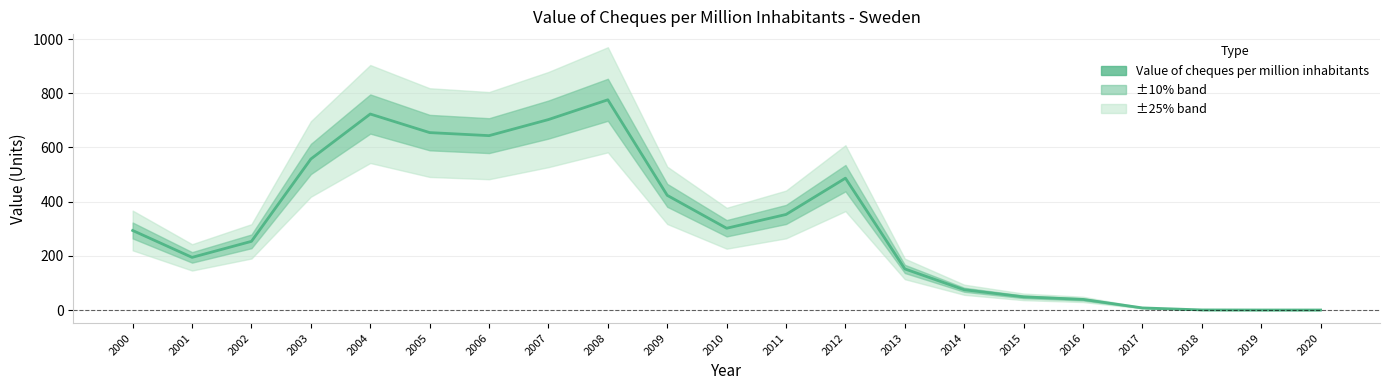

List the labels in order of value, largest first.

2008, 2004, 2007, 2005, 2006, 2003, 2012, 2009, 2011, 2010, 2000, 2002, 2001, 2013, 2014, 2015, 2016, 2017, 2018, 2019, 2020